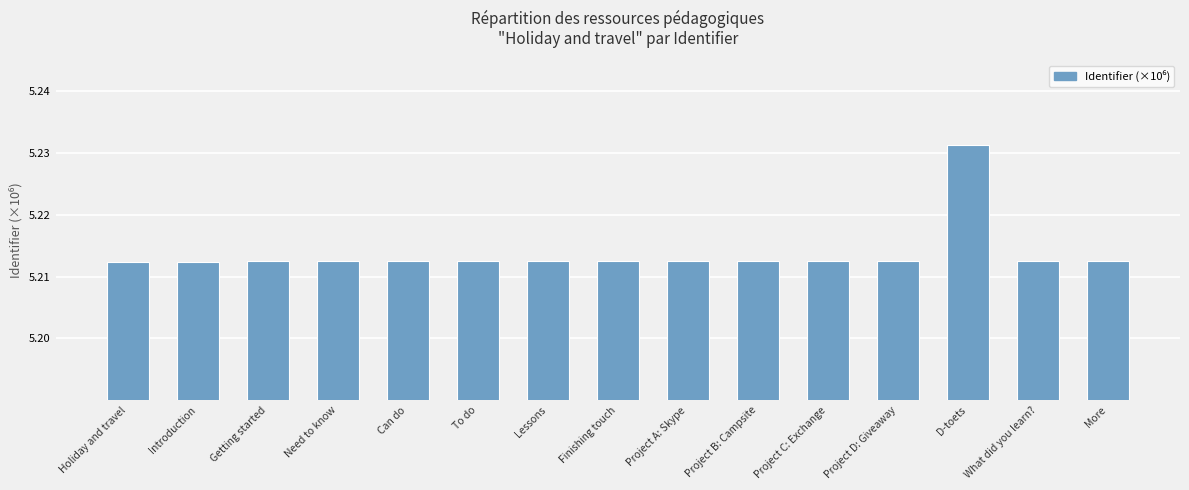

What is the label of the 8th bar from the left?

Finishing touch